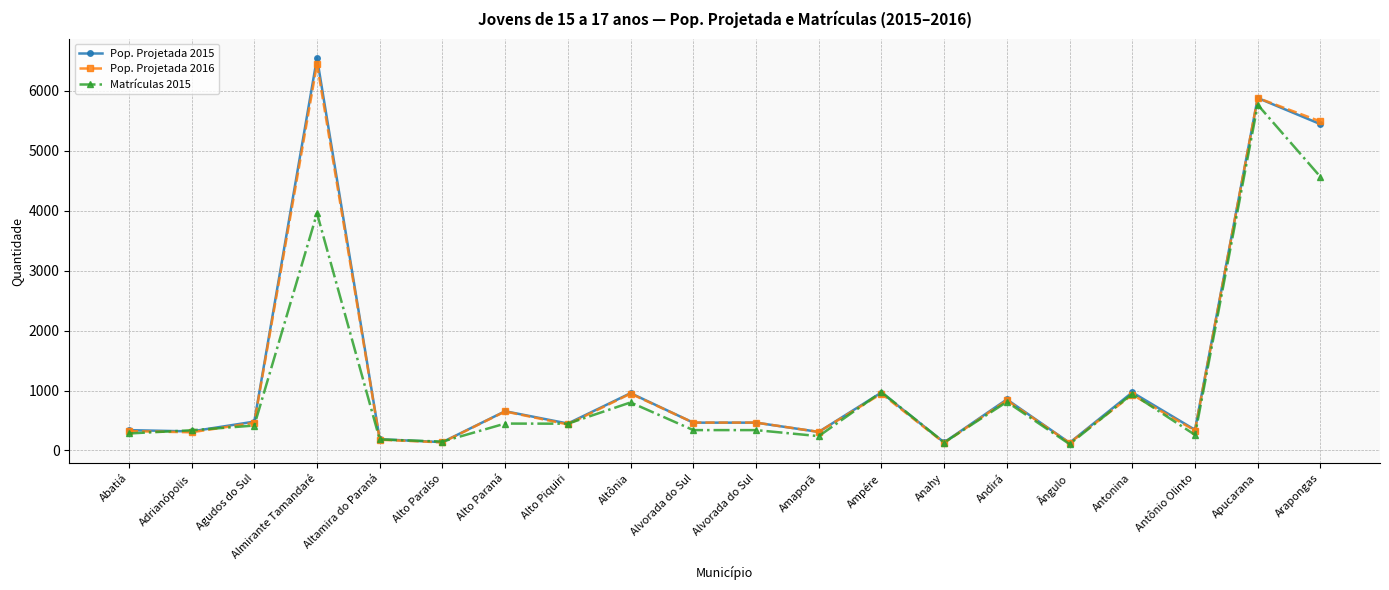

What are all the series names shown in the legend?

Pop. Projetada 2015, Pop. Projetada 2016, Matrículas 2015